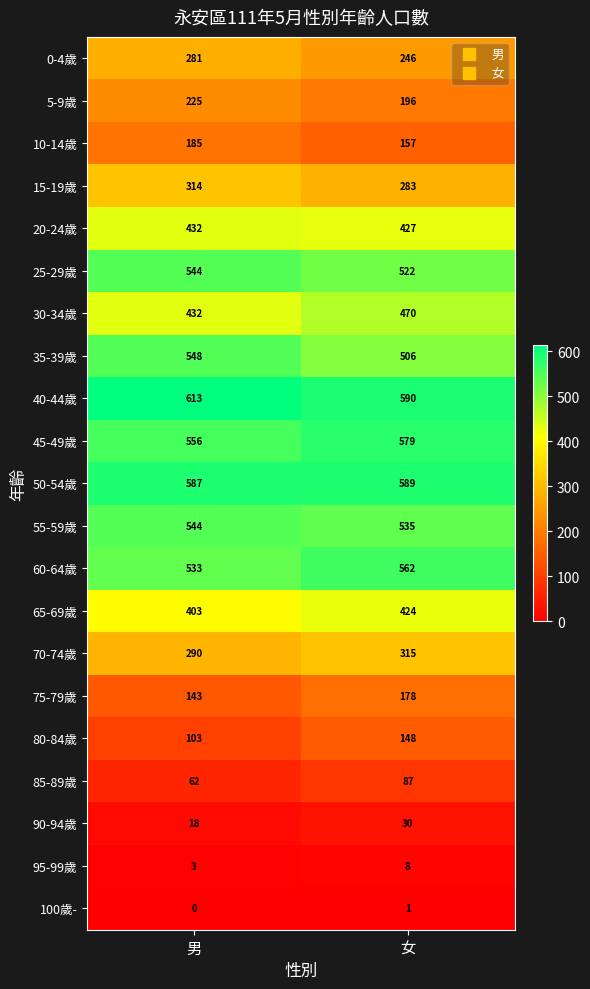

The 30-34歲 series shows 432 at 男. True or false?

True